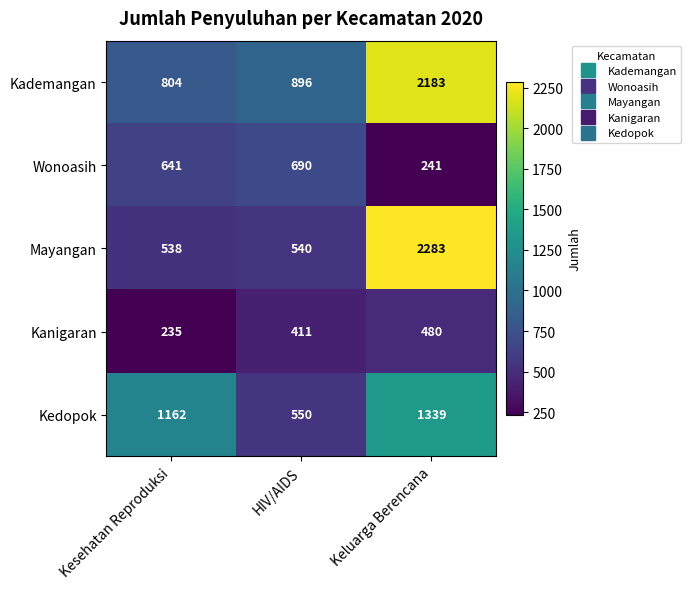

Where is Kademangan nearest to the value 1493?

HIV/AIDS